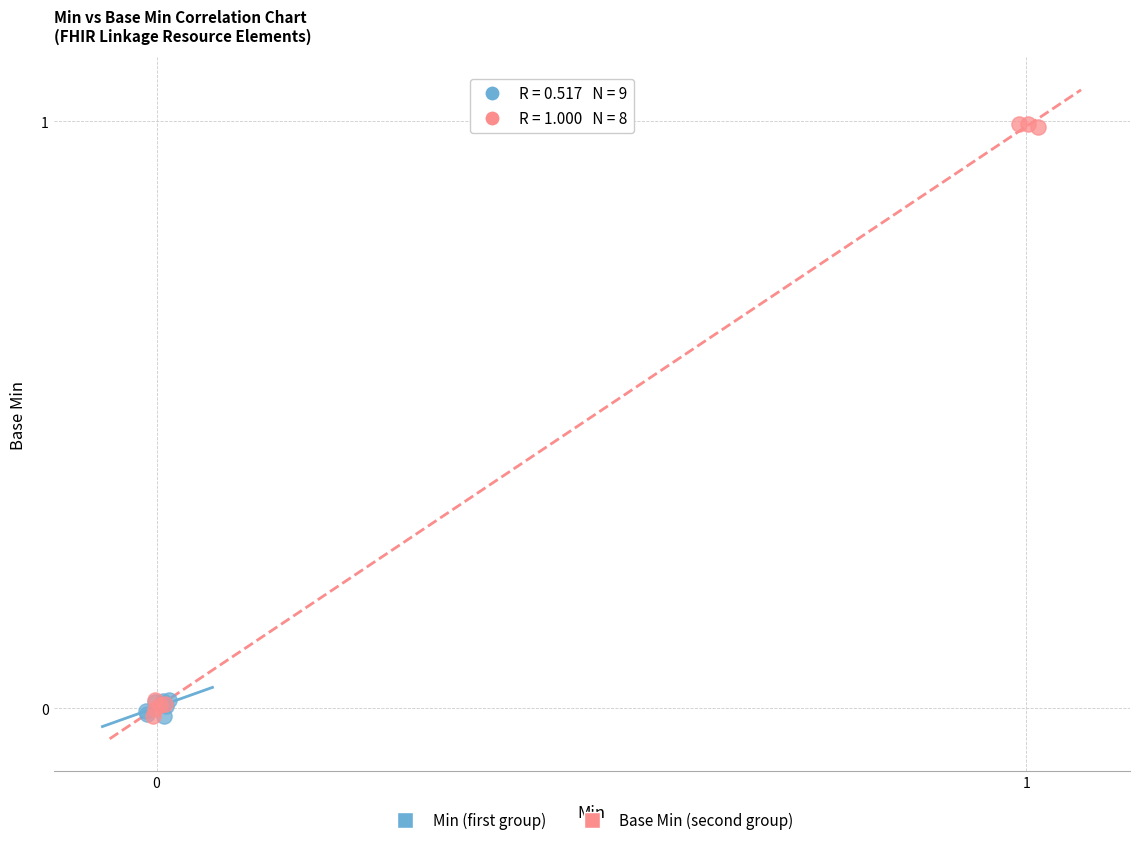

Which series has the widest spread of Y values?

Base Min (second group)